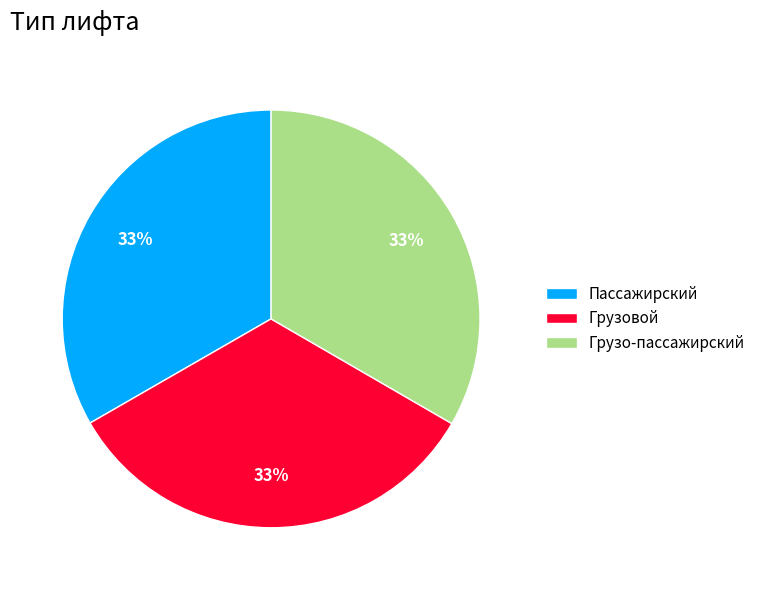

True or false: Пассажирский accounts for 39% of the total.

False